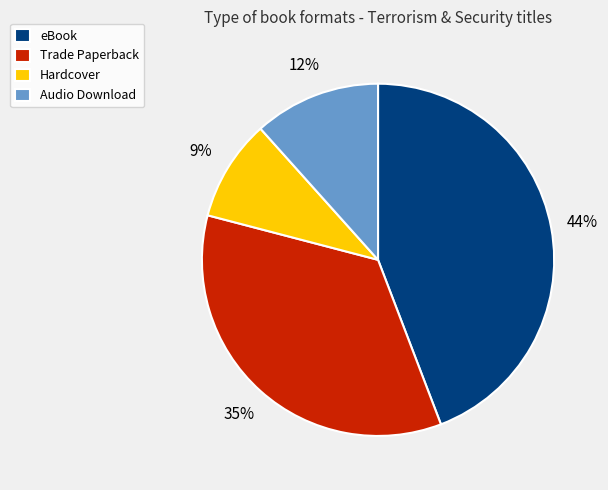

Between Hardcover and eBook, which is larger?

eBook